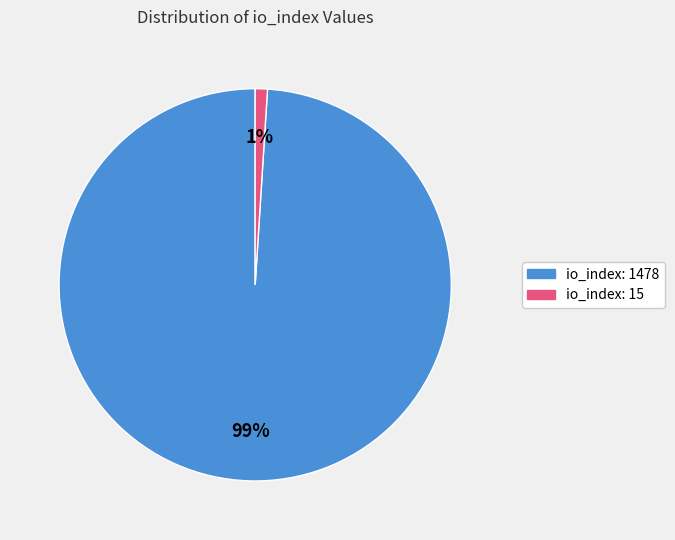

Does io_index: 1478 account for over 50% of the chart?

Yes